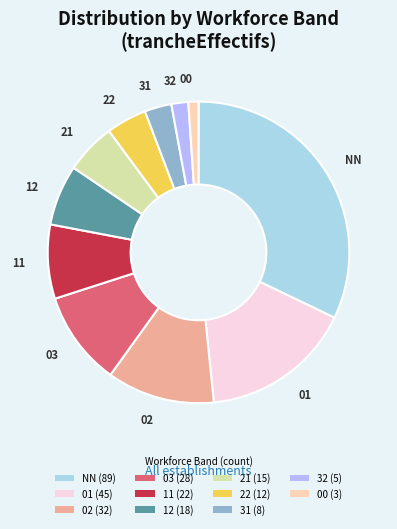

Is it true that 22 (12) is 4% of the pie?

True